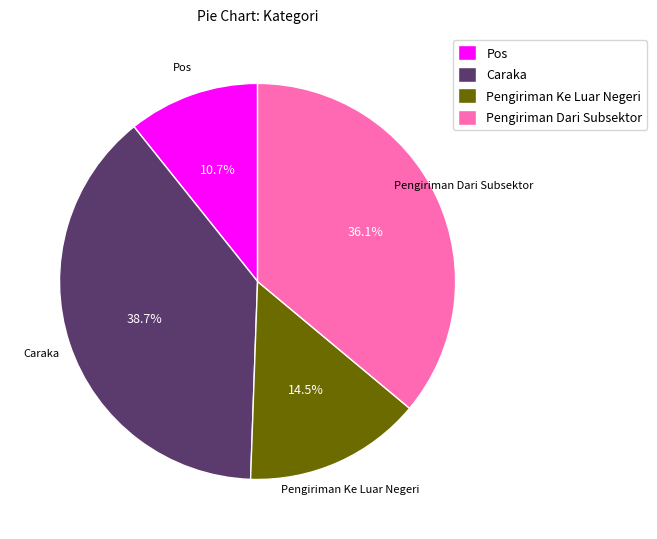

How many slices are in this pie chart?

4